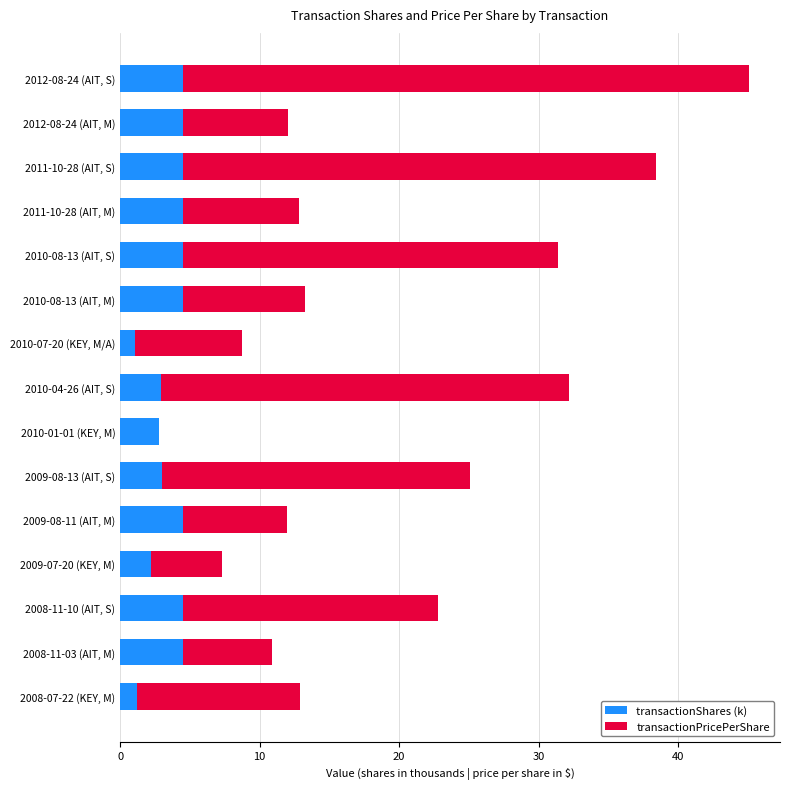

What is the maximum value for transactionShares (k)?

4.5